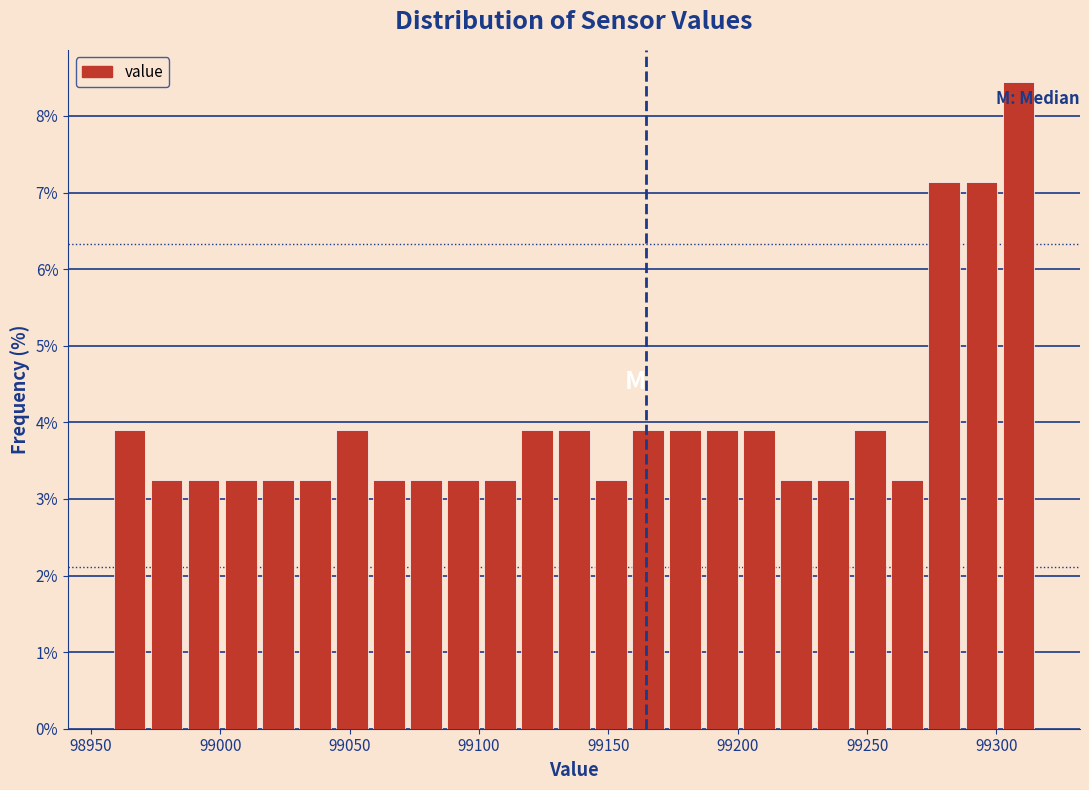

Read against the x-axis, roughly where is the centre of the tallest bar?

99310